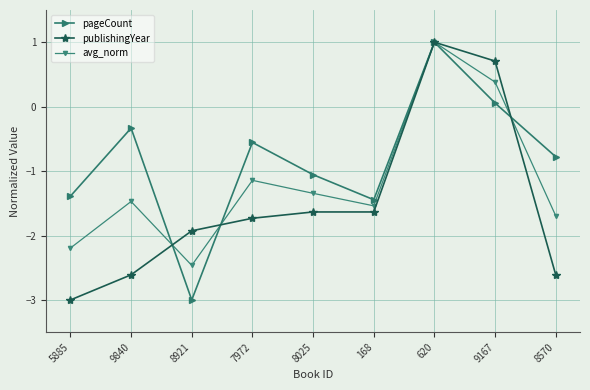

Is it true that pageCount equals -4.3 at 8921?

False